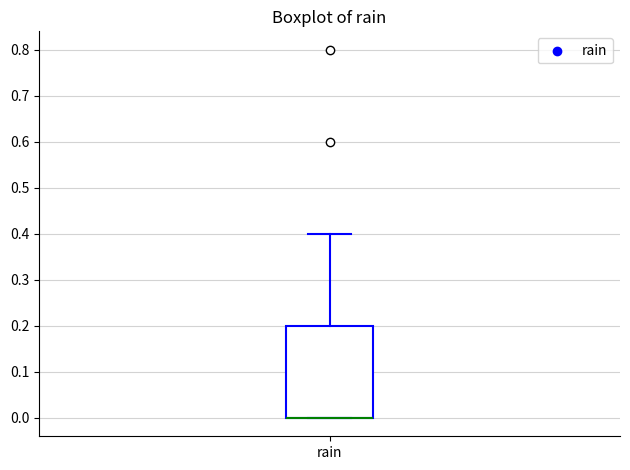

Where is the upper edge of the box for rain on the y-axis? The values are not printed on the chart, so give them approximately, as read against the axis.

0.2